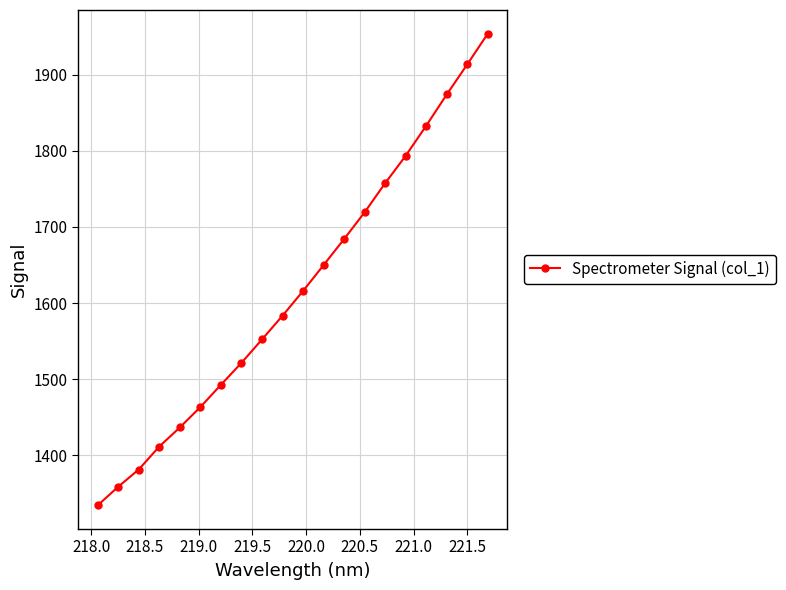

Reading right to left, transcribe all the data shown in this chart.

1953.8	1913.5	1873.9	1833.0	1793.5	1757.5	1719.3	1684.1	1649.9	1616.0	1583.4	1552.3	1521.5	1492.7	1463.5	1436.7	1411.7	1381.5	1358.9	1334.4